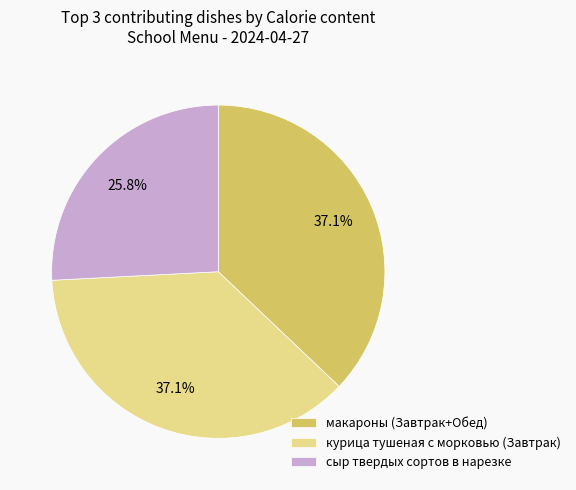

How many segments does this pie chart have?

3